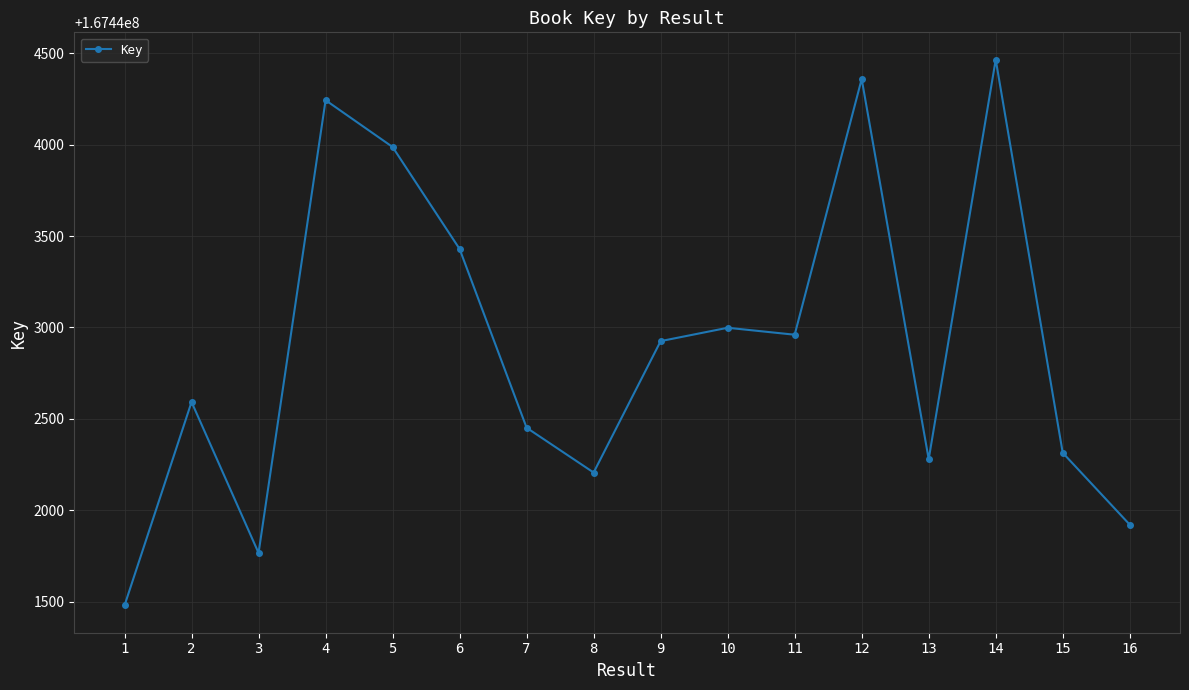

What is the maximum value shown in the chart?

167444465